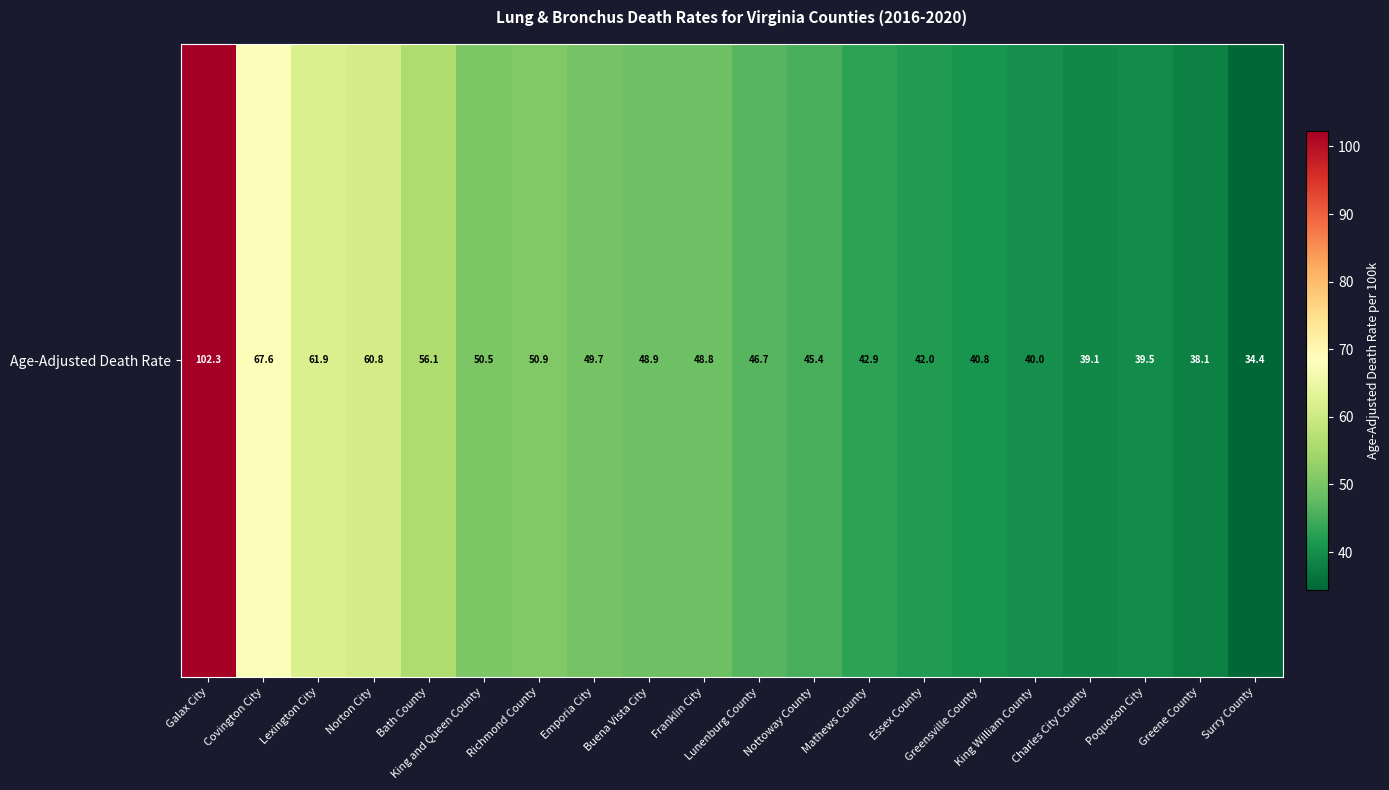

True or false: the data shows 19.4 at Greene County.

False